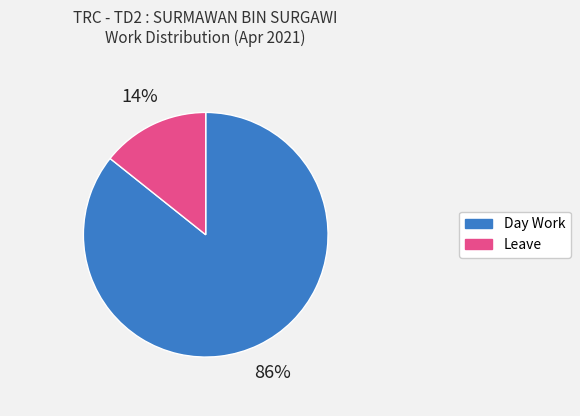

To the nearest percent, what is the combined percentage of Leave and Day Work?

100%